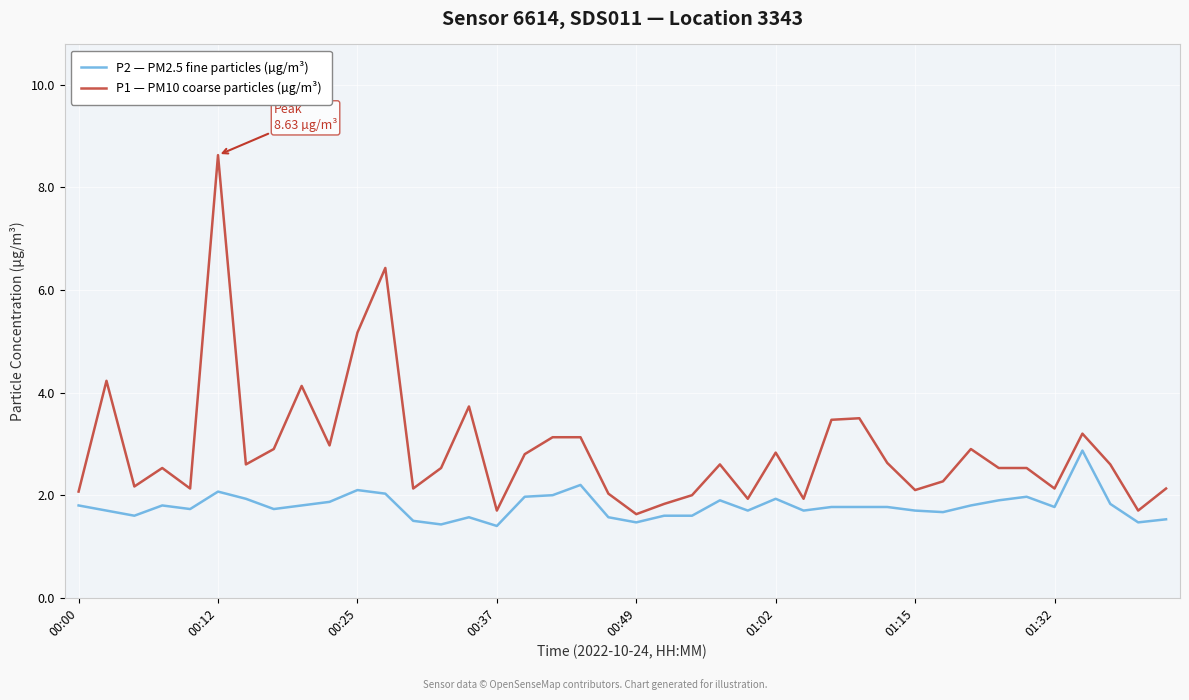

True or false: P1 — PM10 coarse particles (µg/m³) and P2 — PM2.5 fine particles (µg/m³) cross at least once.

False